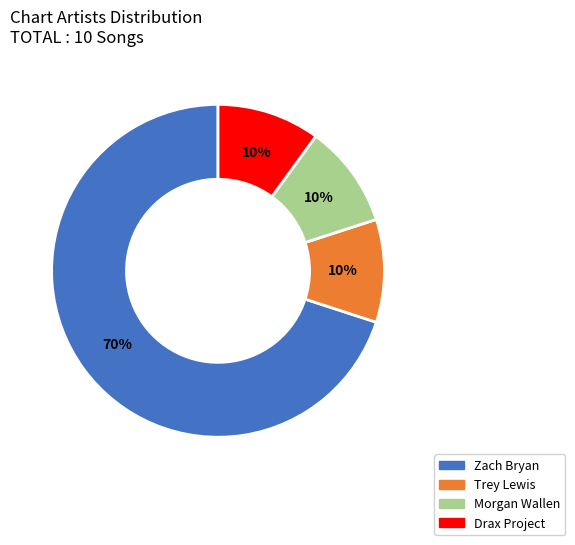

Combined, do Morgan Wallen and Drax Project account for over 50%?

No